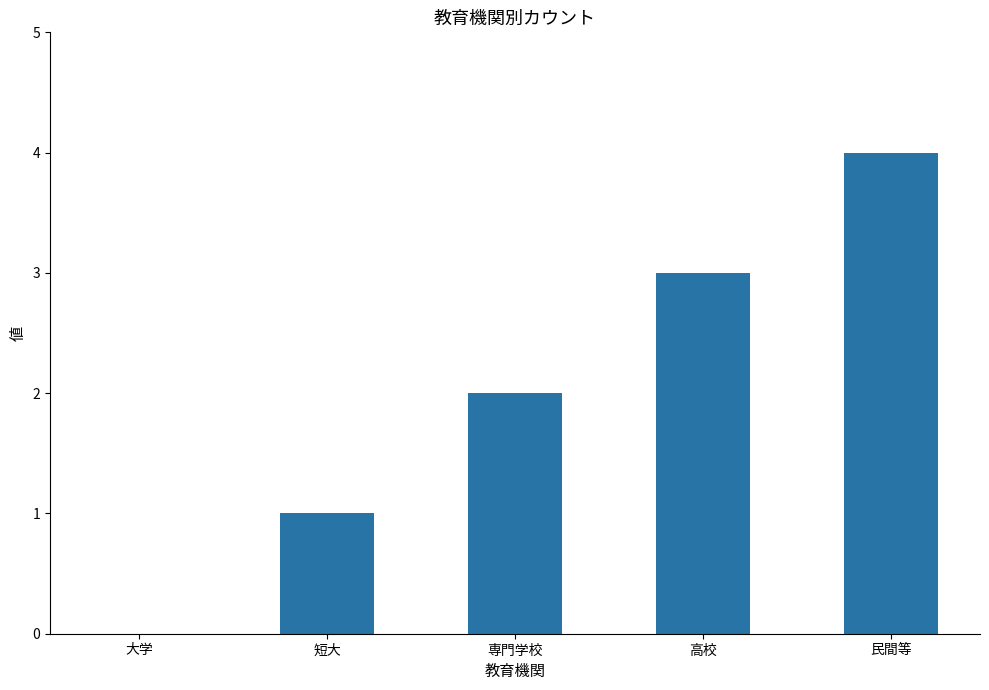

Which label corresponds to the largest value in the chart?

民間等